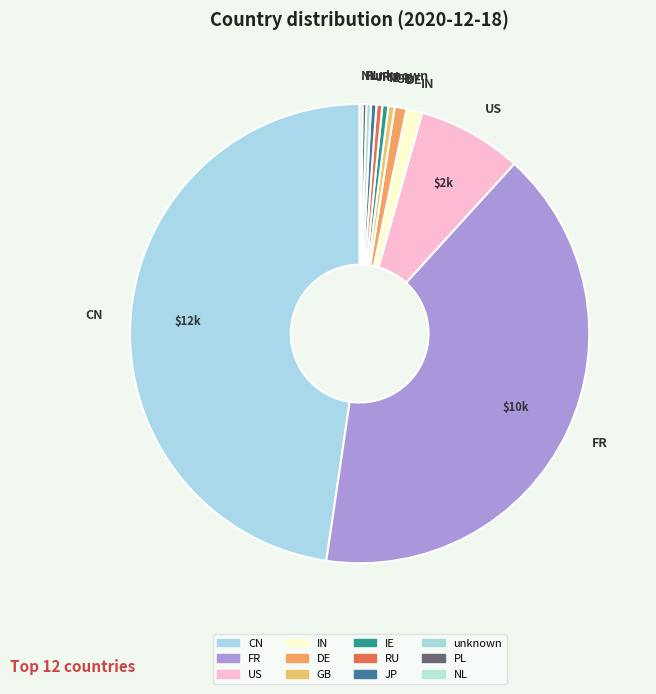

The RU slice represents 12% of the pie. True or false?

False